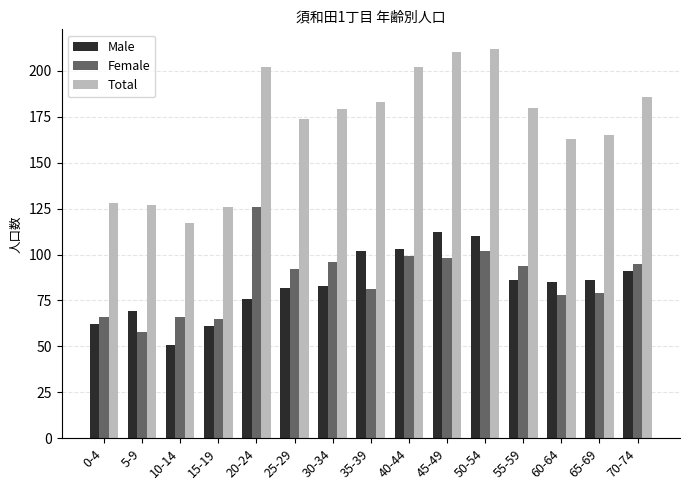

What is the difference between the highest and lowest values at 55-59?

94